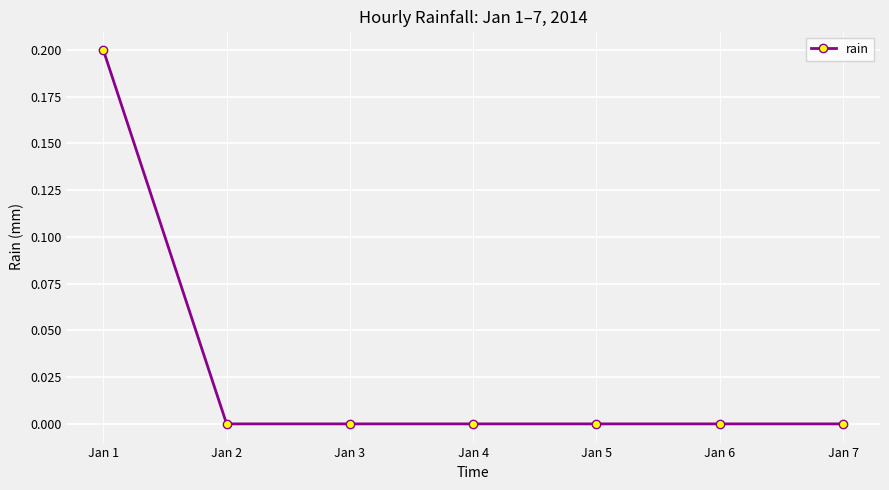

What is the sum of all values?

0.2